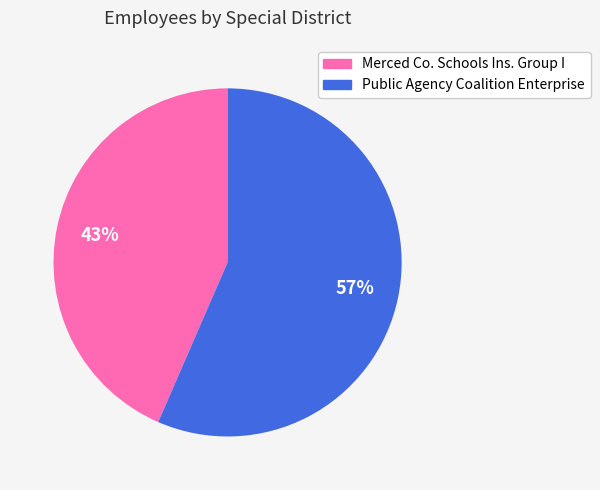

To the nearest percent, what is the average slice percentage?

50%